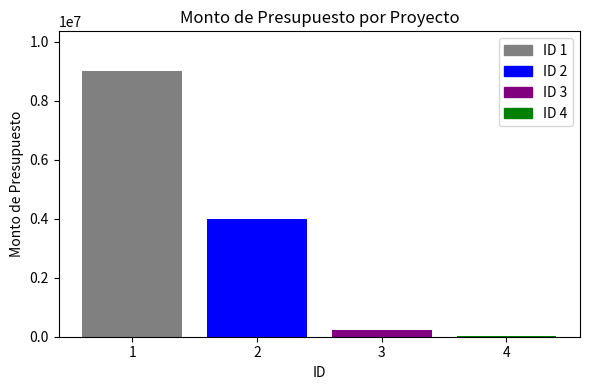

What is the maximum value shown in the chart?

9000000